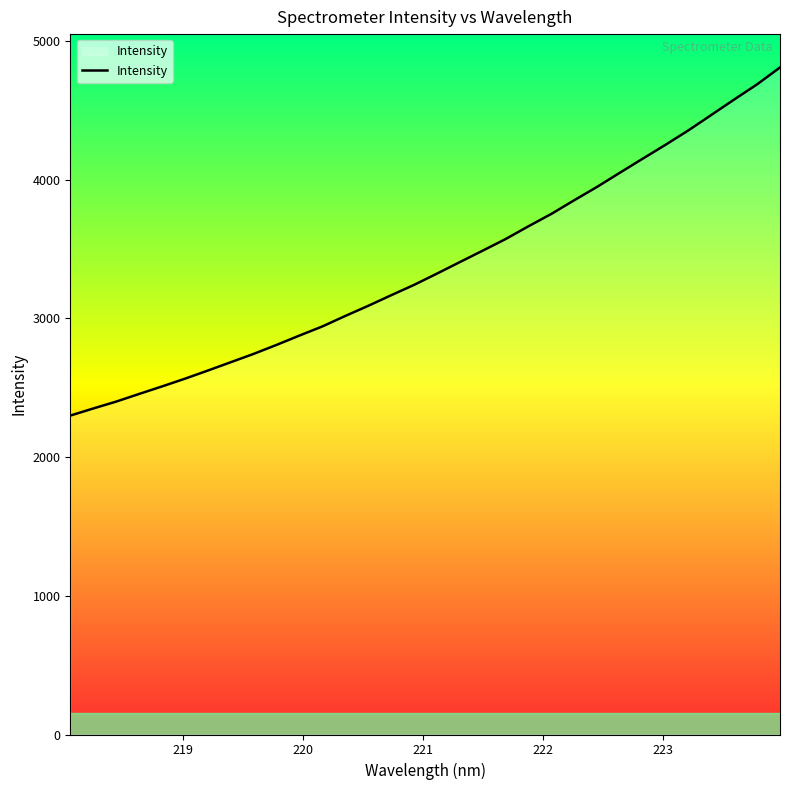

What is the minimum value shown in the chart?

2299.3